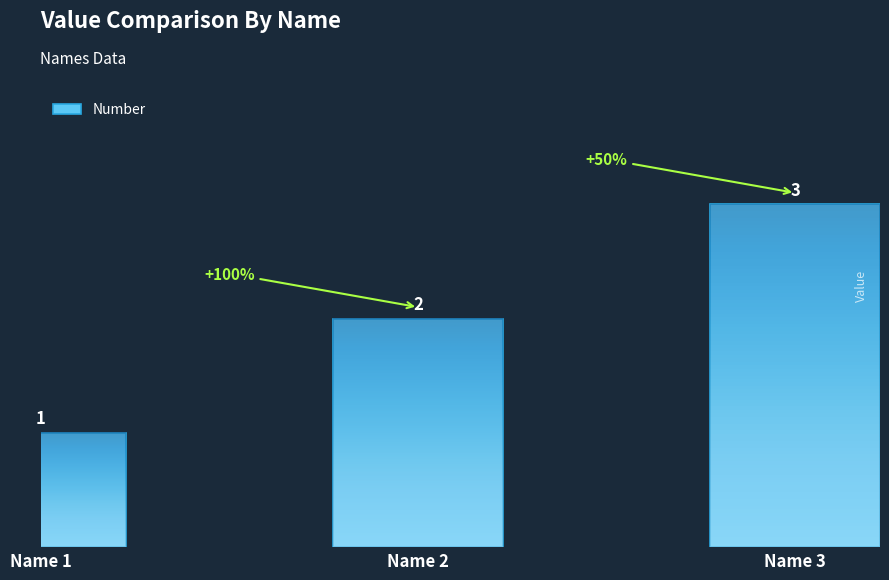

Reading right to left, extract all data points from this chart.

3	2	1